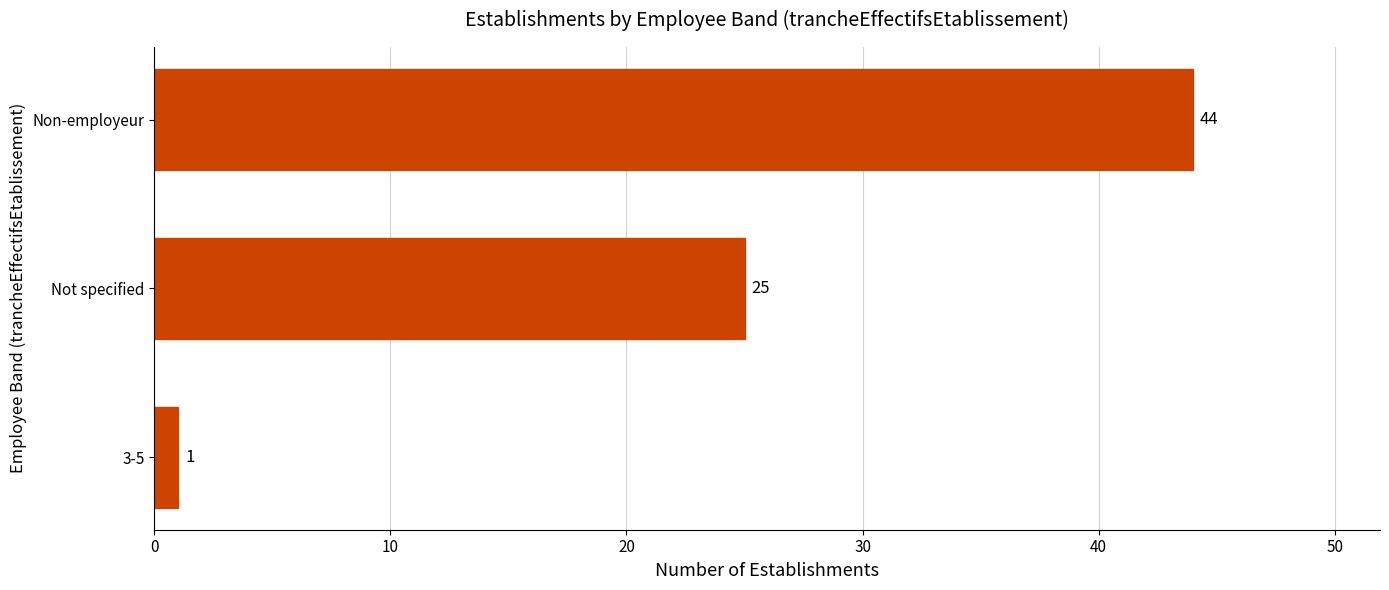

Are the bars grouped side by side (vs. stacked)?

No